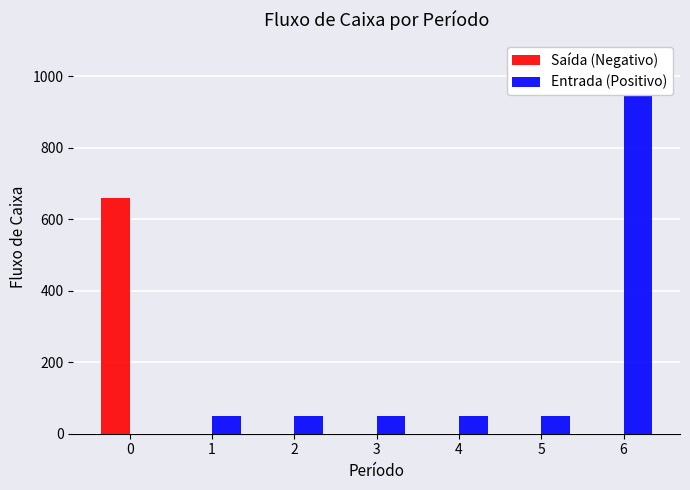

What is the greatest value displayed?

1050